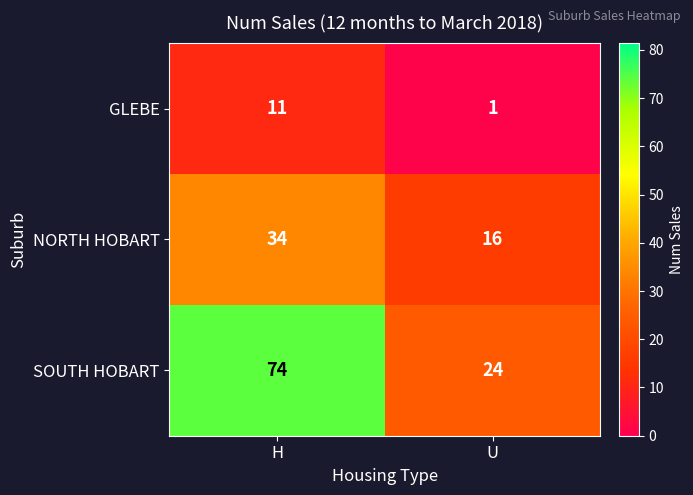

Is it true that SOUTH HOBART equals 24 at U?

True